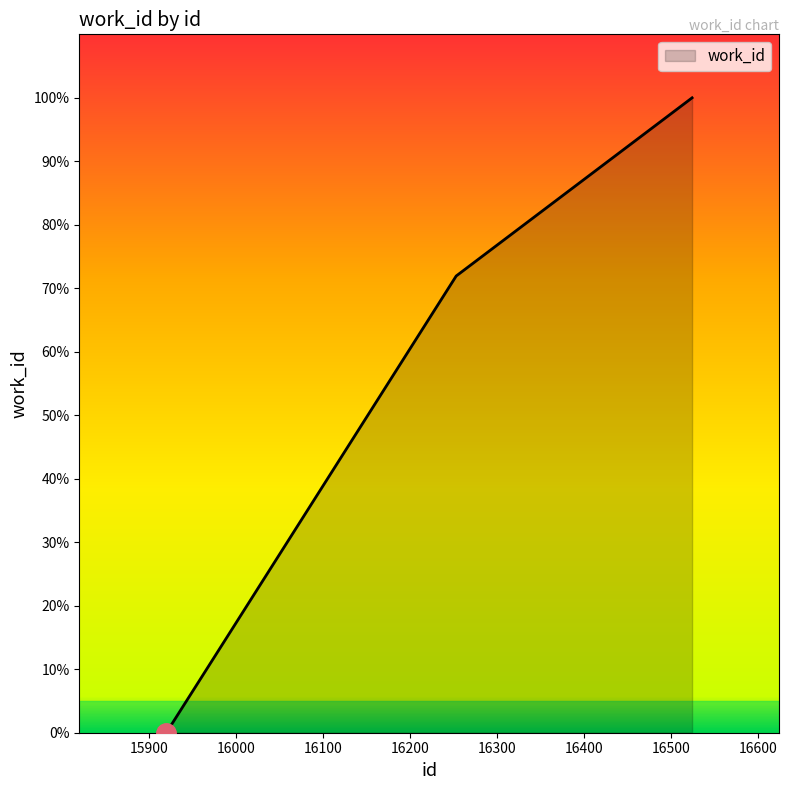

How many distinct data groups are displayed?

1